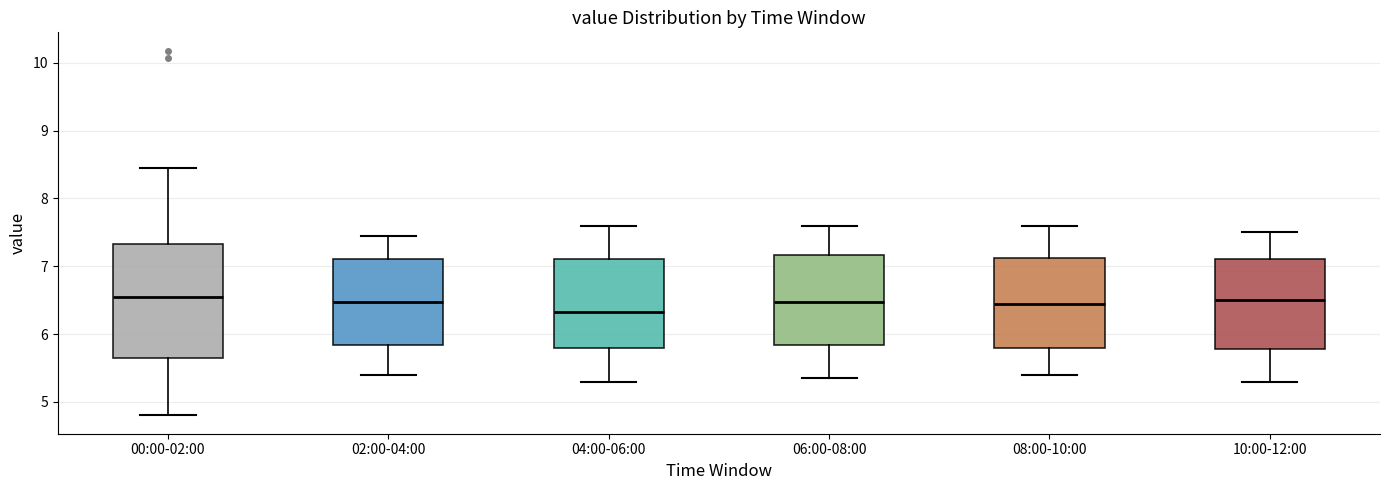

Reading left to right, read every box against the y-axis: the position of its median line, the range the box covers, and the ends of its whiskers. The values are not printed on the chart, so give them approximately, as read against the axis.

00:00-02:00: median 6.6, box 5.6 to 7.3, whiskers 4.8 to 8.5
02:00-04:00: median 6.5, box 5.8 to 7.1, whiskers 5.4 to 7.5
04:00-06:00: median 6.3, box 5.8 to 7.1, whiskers 5.3 to 7.6
06:00-08:00: median 6.5, box 5.8 to 7.2, whiskers 5.4 to 7.6
08:00-10:00: median 6.5, box 5.8 to 7.1, whiskers 5.4 to 7.6
10:00-12:00: median 6.5, box 5.8 to 7.1, whiskers 5.3 to 7.5